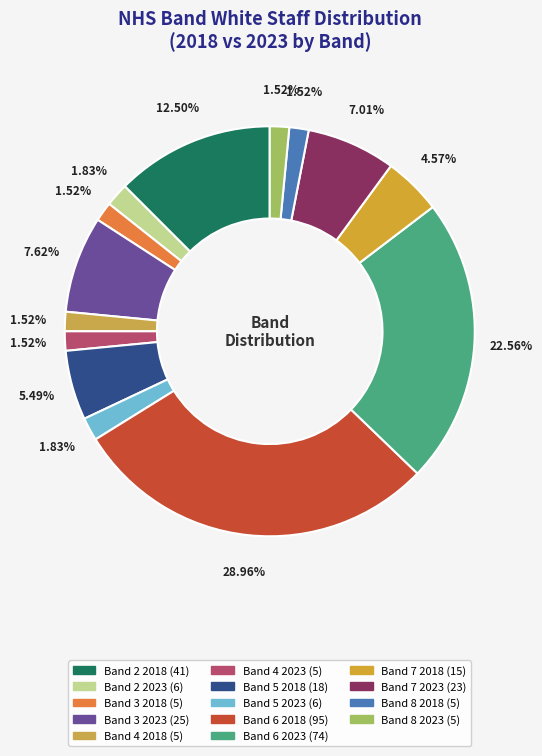

True or false: Band 2 2023 accounts for 16% of the total.

False